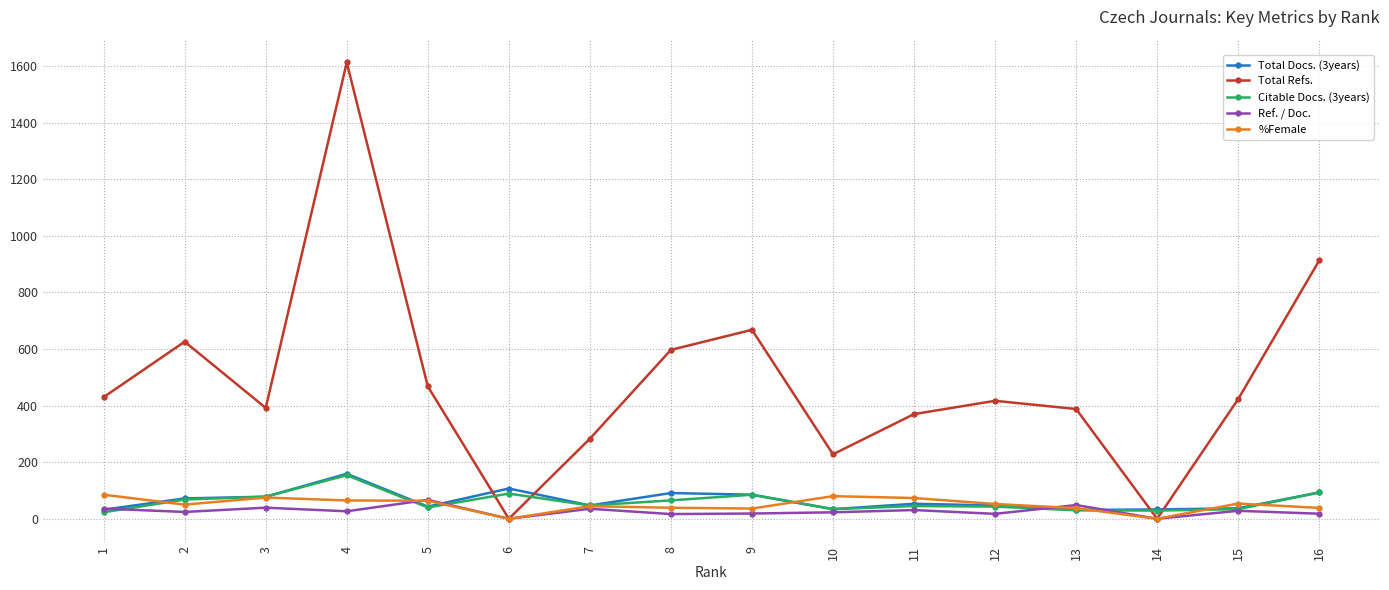

Which series has the widest spread of values?

Total Refs.